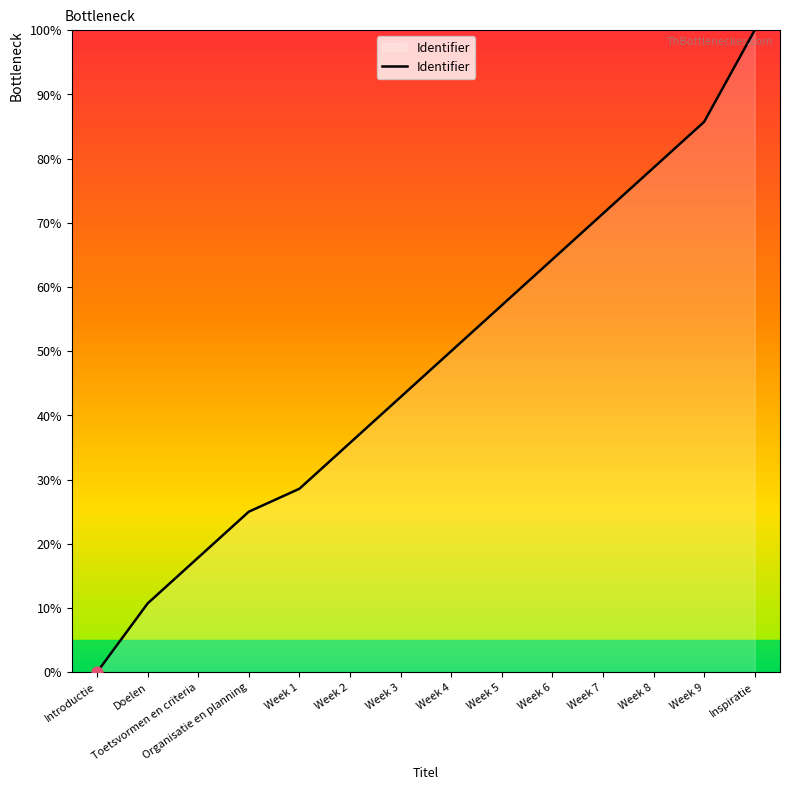

What is the change in value from Week 5 to Week 9?

+28.6